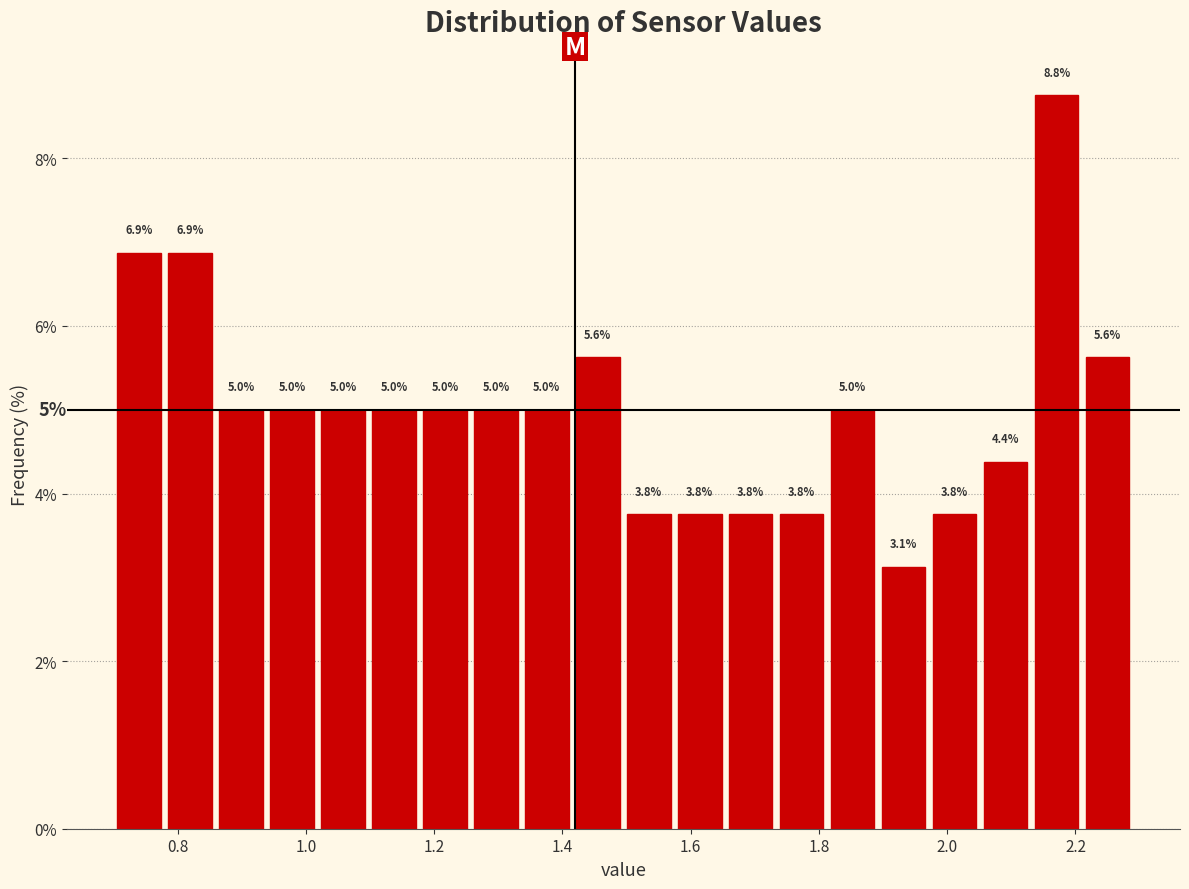

Read against the x-axis, roughly where is the centre of the tallest bar?

2.18